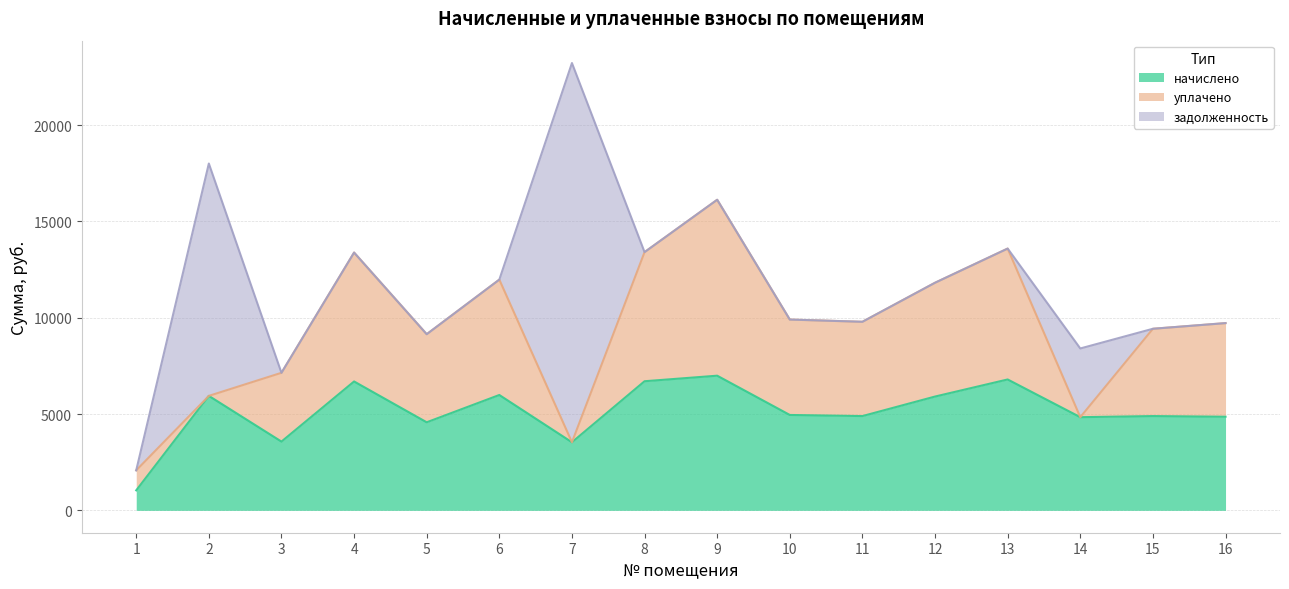

True or false: задолженность has more than 2 points higher than both neighbors.

True